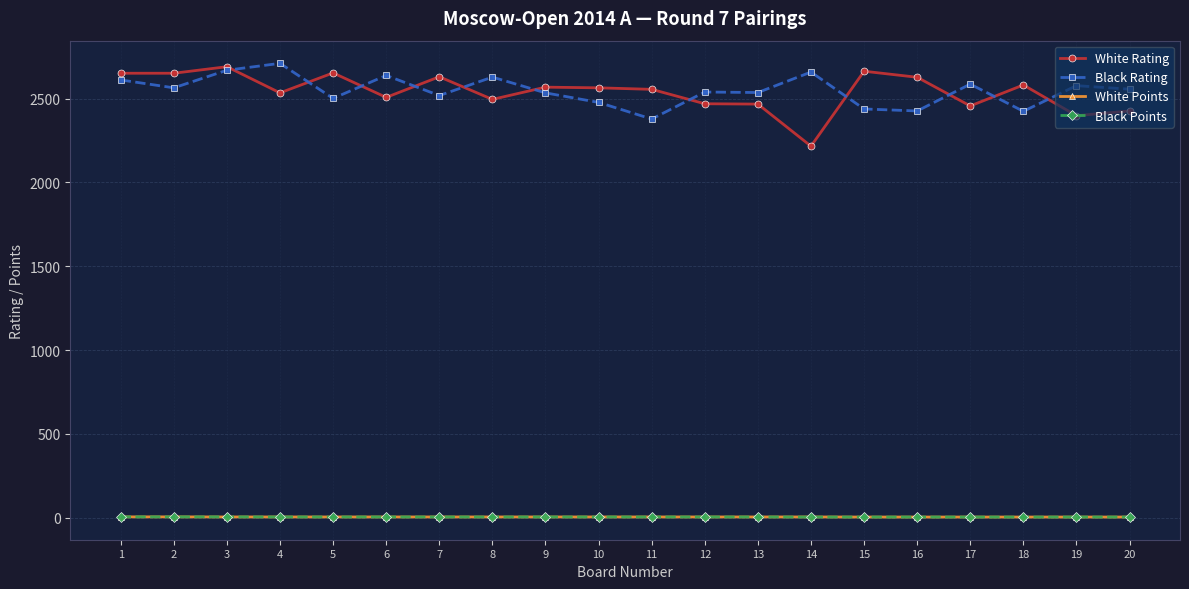

At which category is the sum across all series the highest?

3